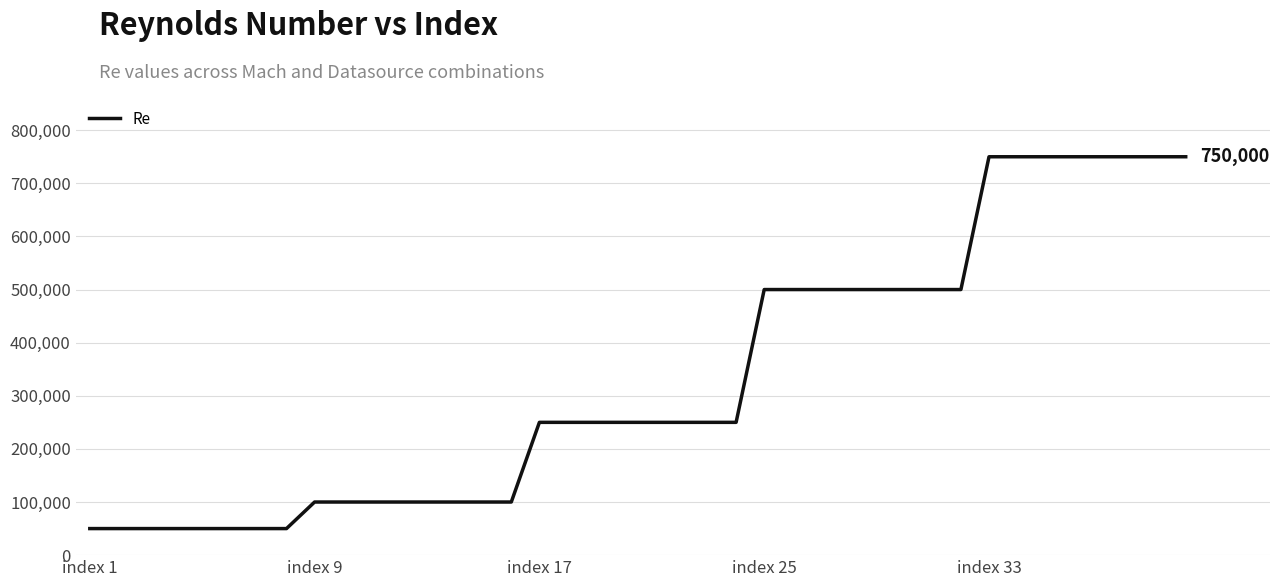

What is the difference between the maximum and minimum values?

700000